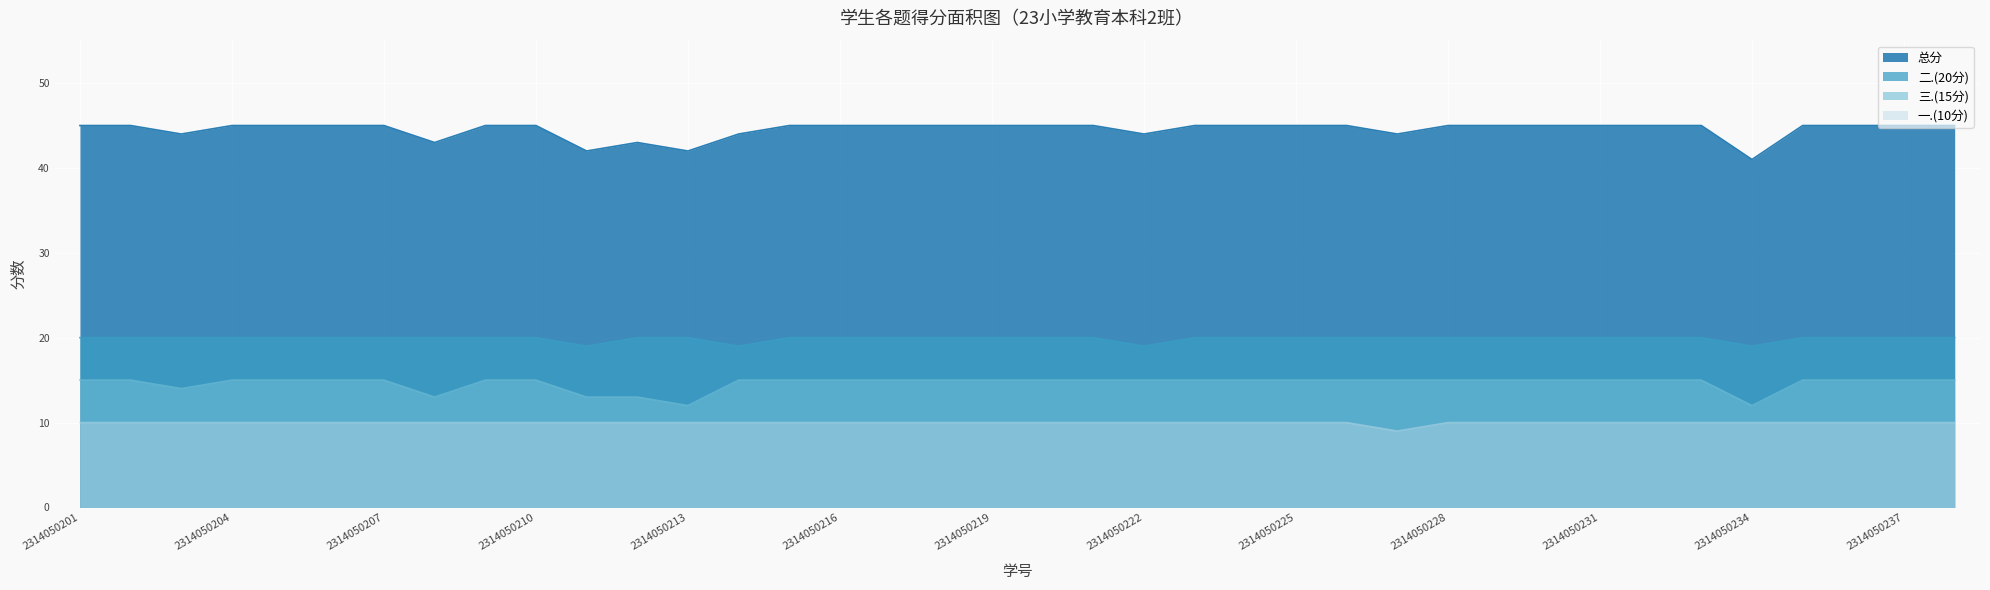

How many series are shown in this chart?

4